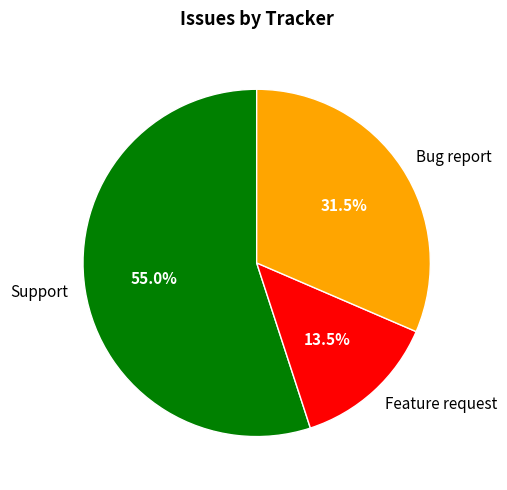

Which slice is the largest?

Support